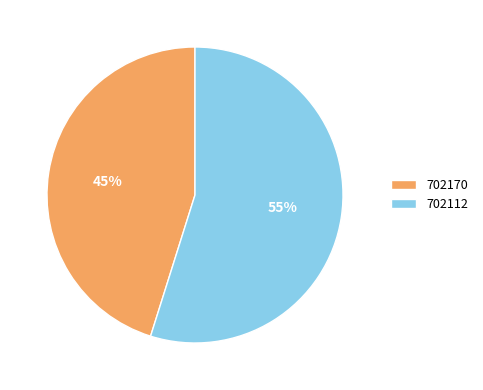

Between 702112 and 702170, which is larger?

702112